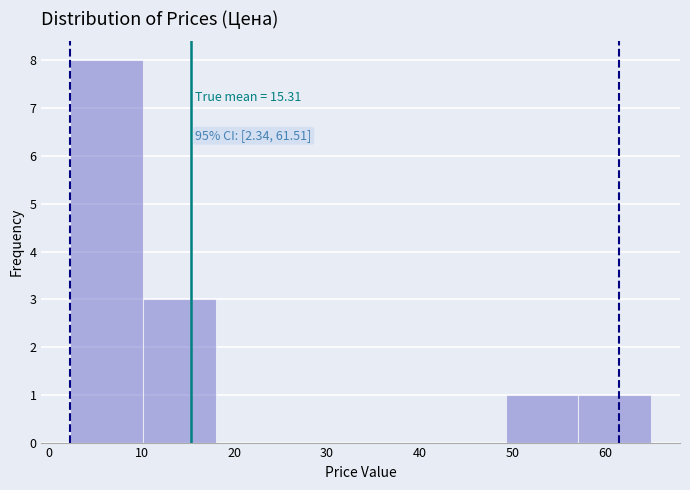

Over which range of the x-axis is the bar tallest?

2 to 10